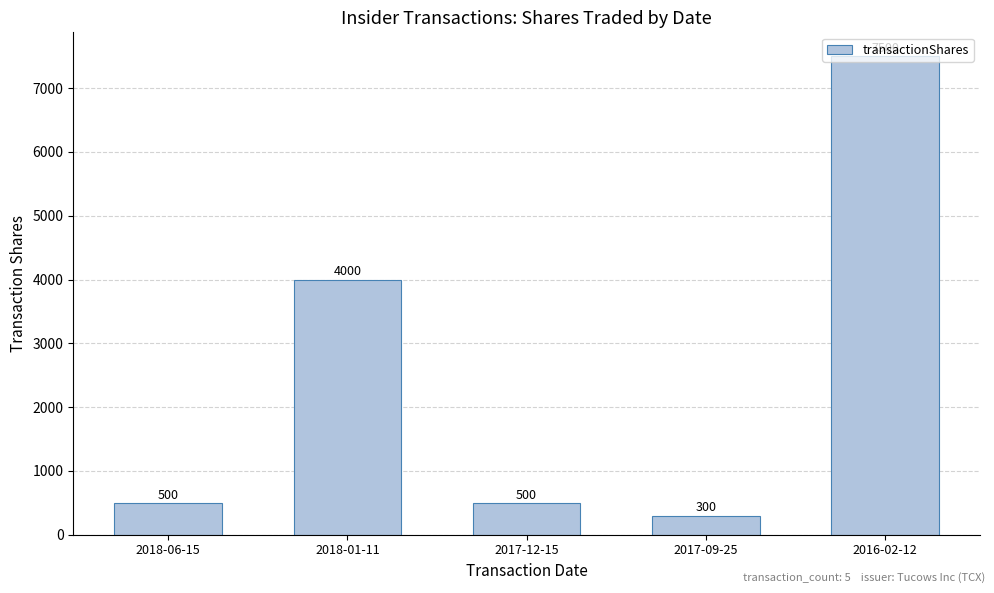

Reading left to right, extract all data points from this chart.

2018-06-15=500	2018-01-11=4000	2017-12-15=500	2017-09-25=300	2016-02-12=7500